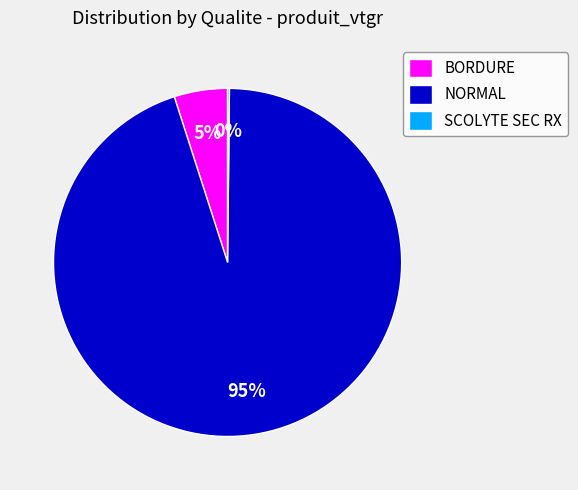

Which slice represents more than half of the pie?

NORMAL